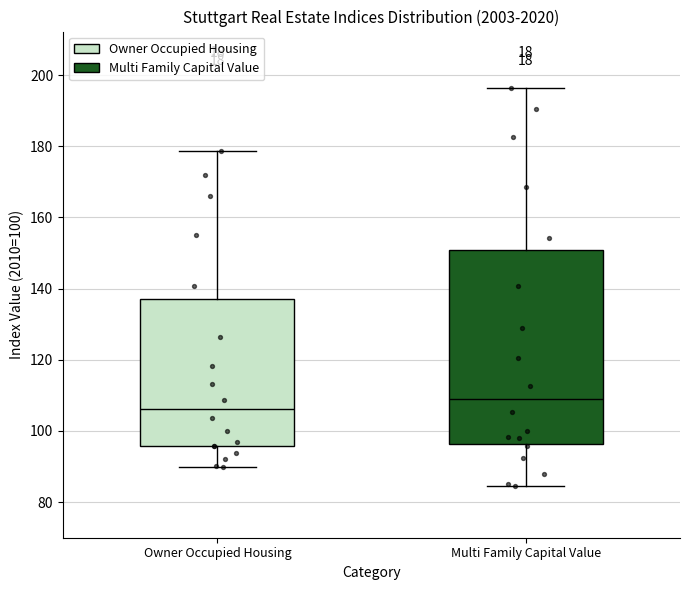

Reading left to right, transcribe this box plot: for each box, give where its median line is, the range the box spans, and where its two whiskers end, as read against the y-axis. The values are not printed on the chart, so give them approximately, as read against the axis.

Owner Occupied Housing: median 106, box 96 to 138, whiskers 90 to 178
Multi Family Capital Value: median 108, box 96 to 150, whiskers 84 to 196